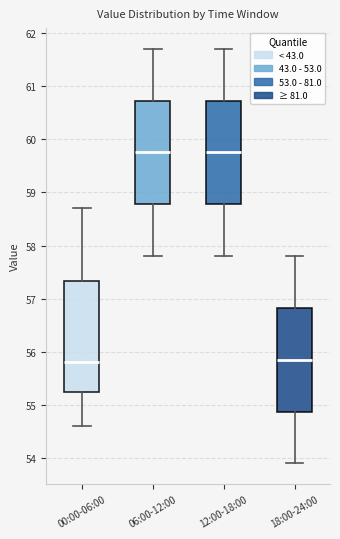

Where does the median line of the box for 12:00-18:00 sit on the y-axis? The values are not printed on the chart, so give them approximately, as read against the axis.

59.8